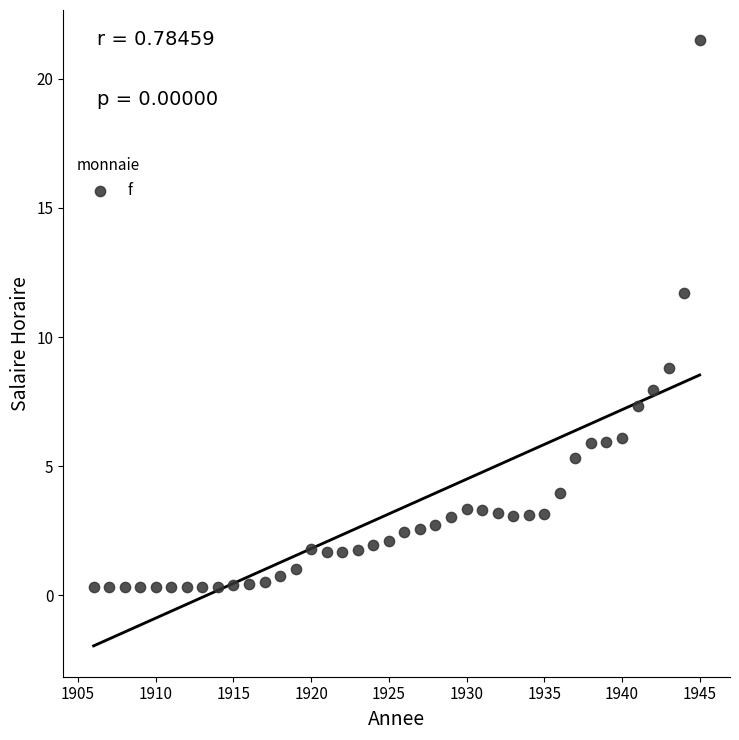

What is the range of X values (max minus min)?

39.0